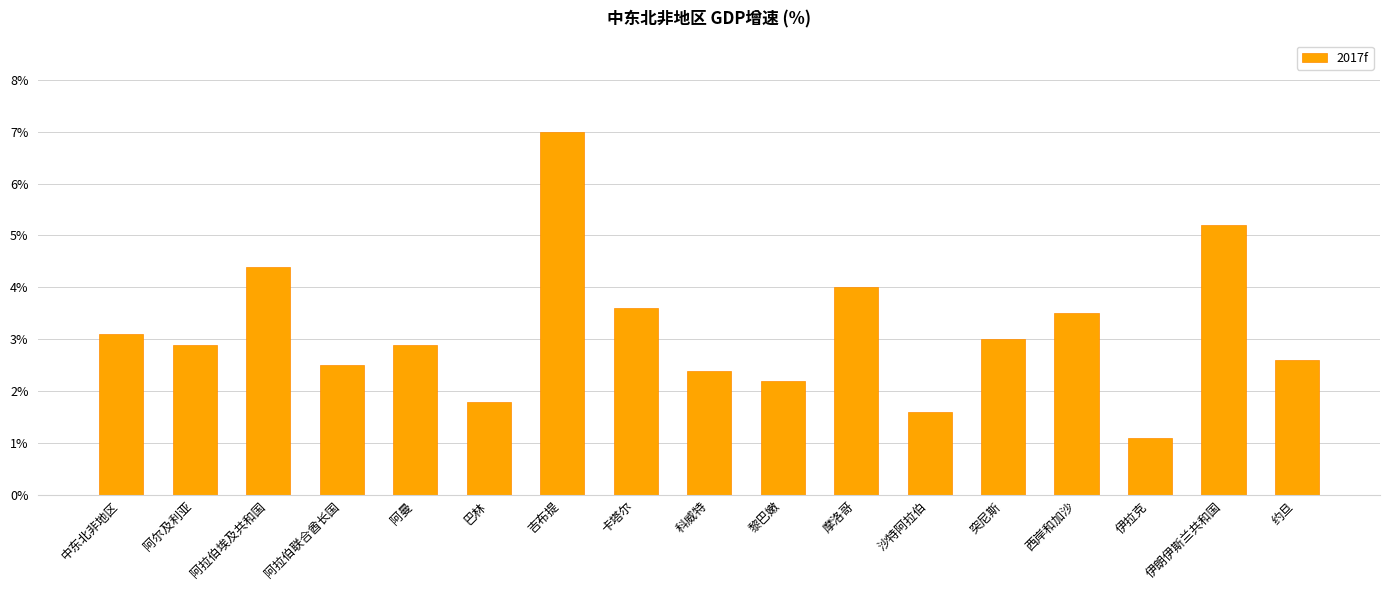

What is the average value?

3.2